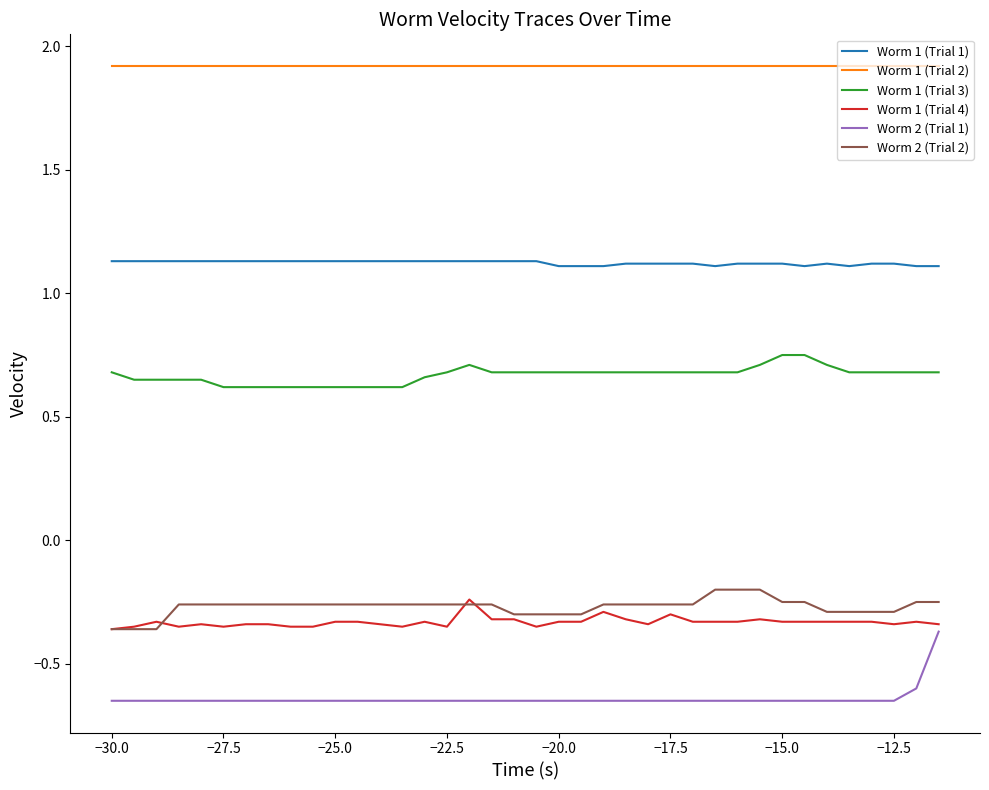

What are all the series names shown in the legend?

Worm 1 (Trial 1), Worm 1 (Trial 2), Worm 1 (Trial 3), Worm 1 (Trial 4), Worm 2 (Trial 1), Worm 2 (Trial 2)